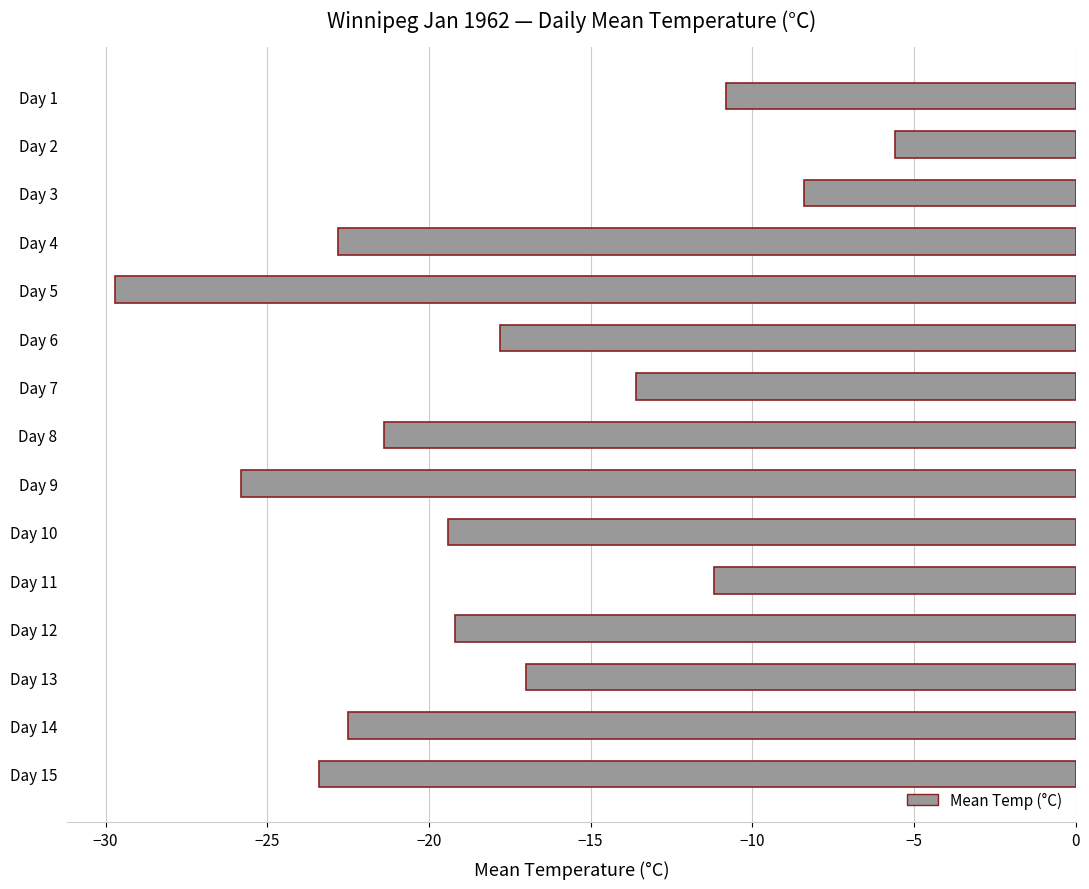

What is the value of the 4th bar from the top?

-22.8